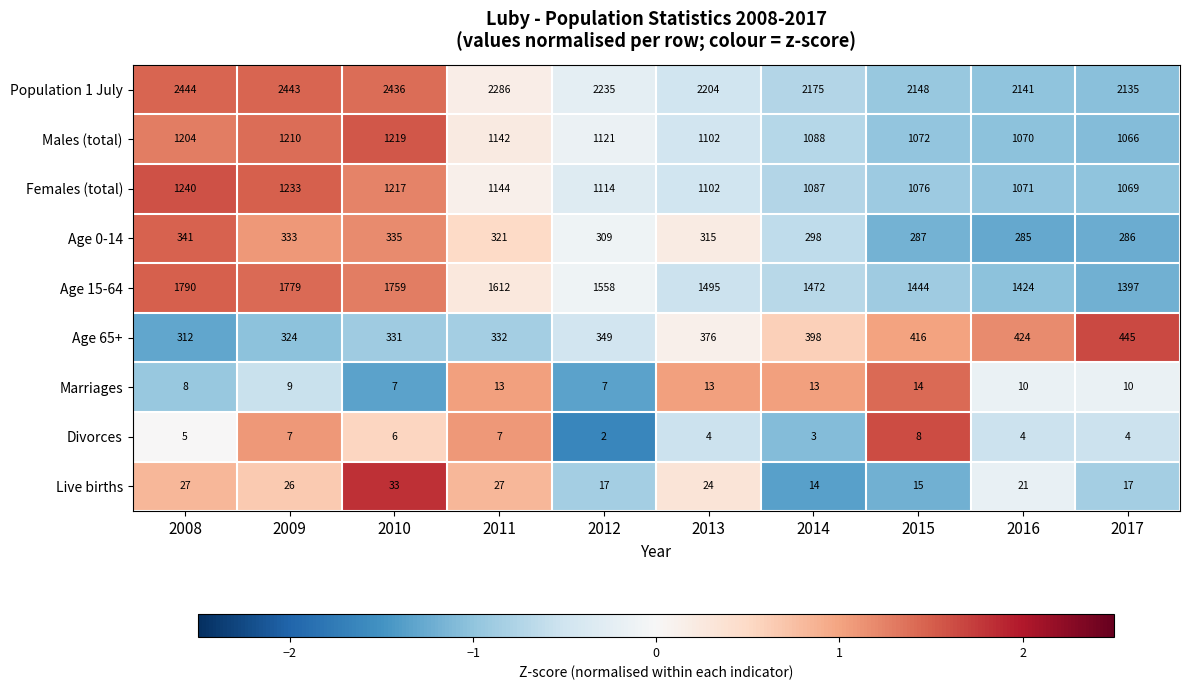

Count the number of categories in the chart.

10